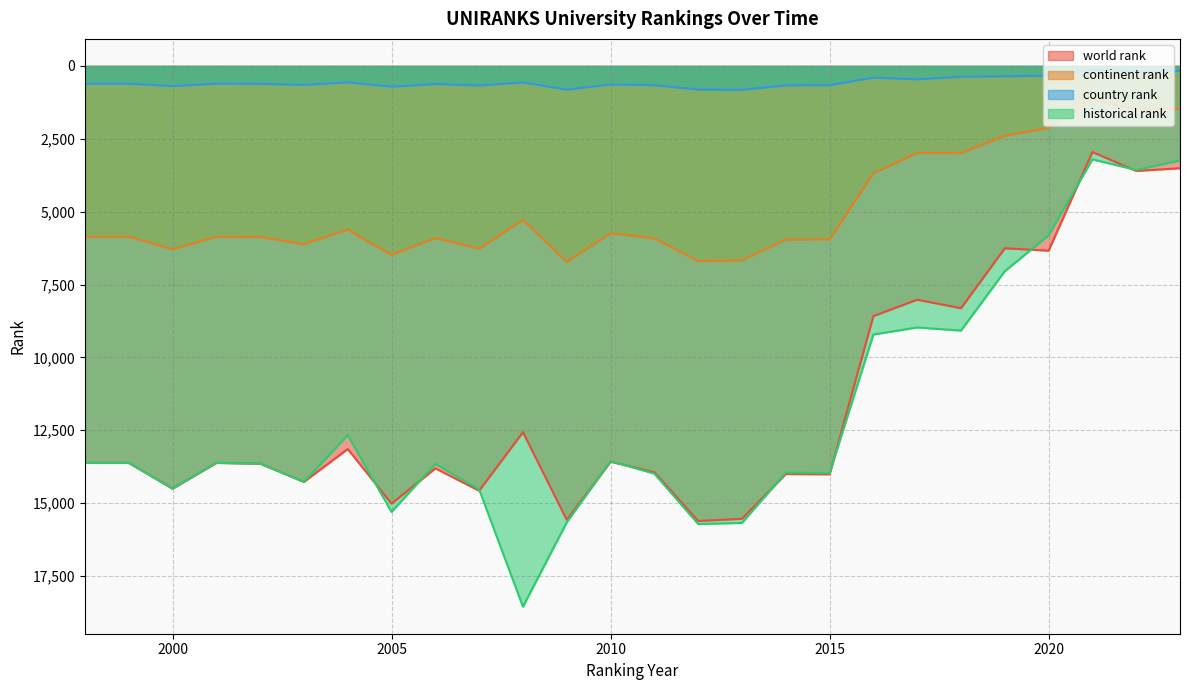

At which label does historical rank first exceed 13644?

2000